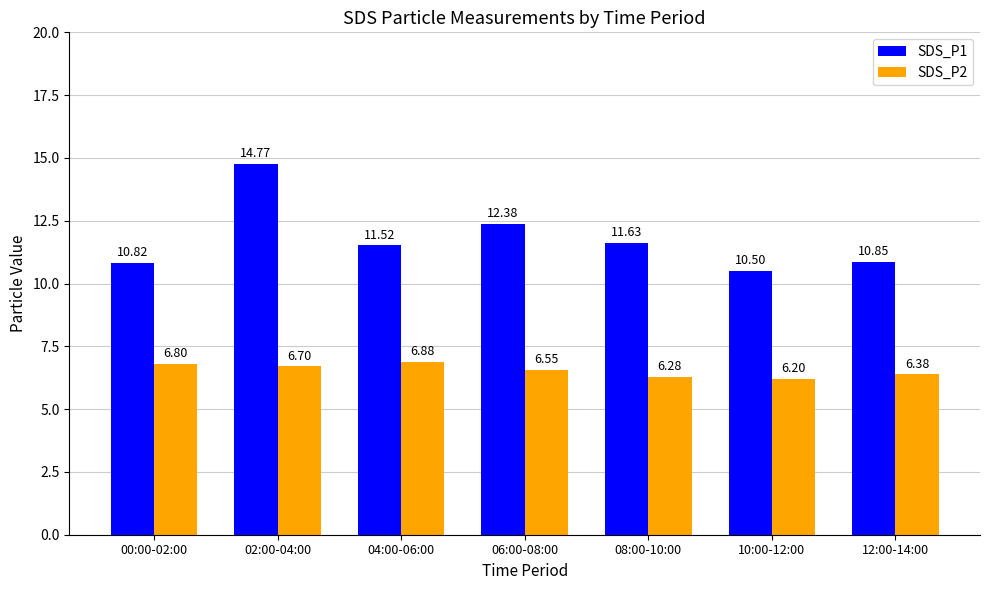

What is the difference between the maximum and minimum values in the SDS_P1 series?

4.3